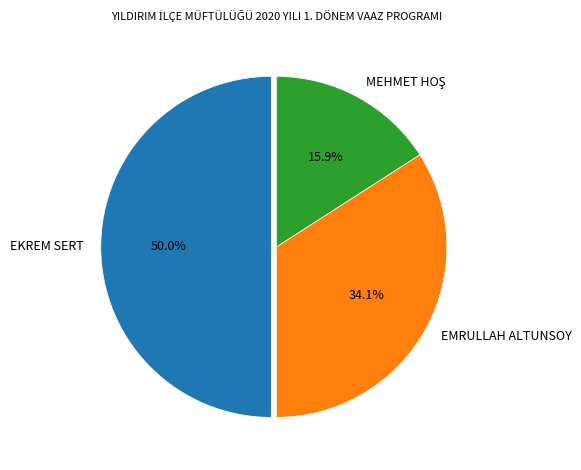

What is the largest slice in the pie chart?

EKREM SERT